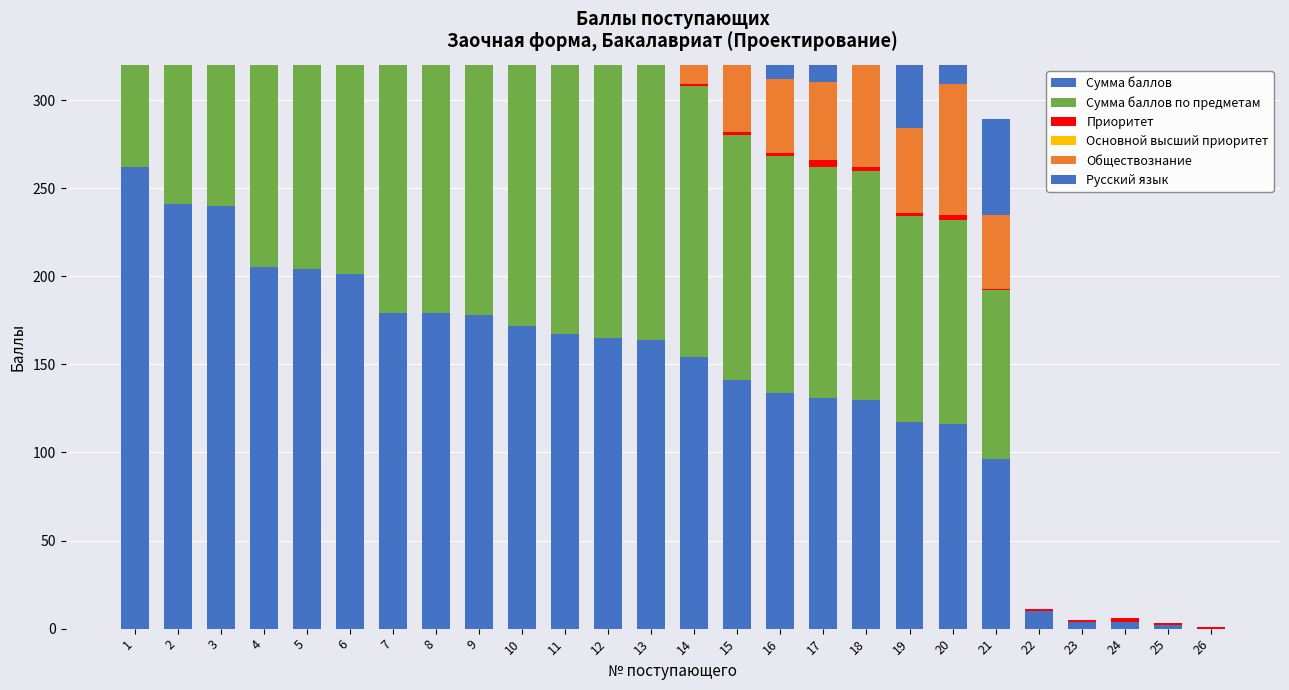

What is the difference between the highest and lowest values at 2?

240